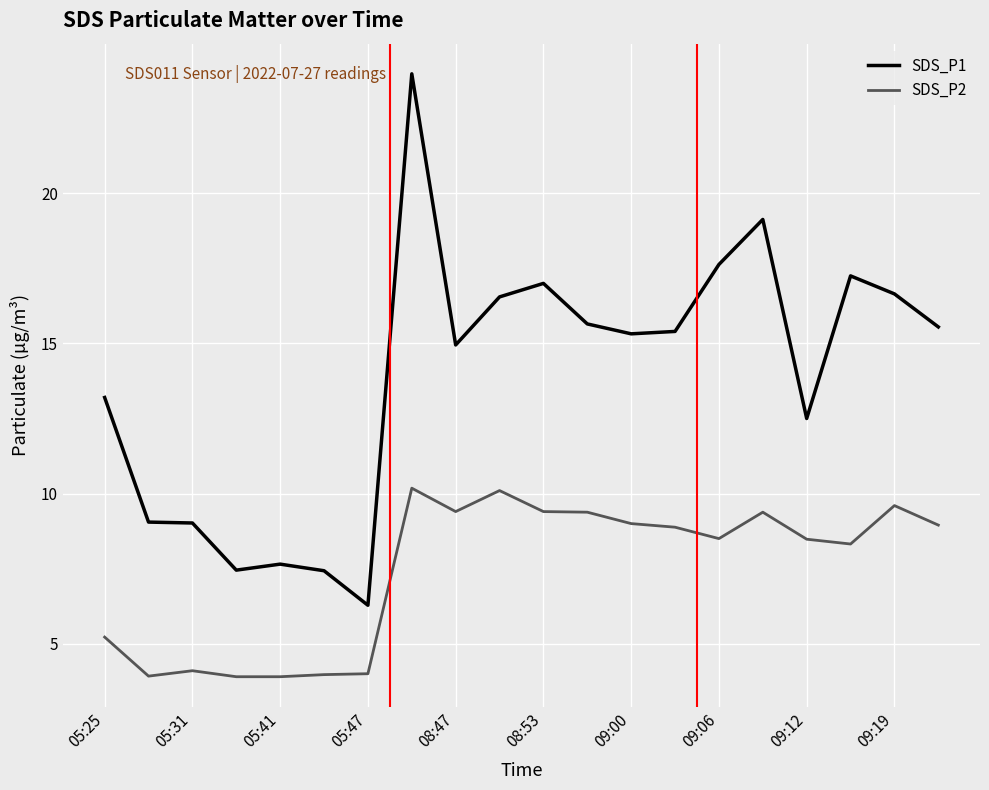

Which series has the largest range (max minus min)?

SDS_P1